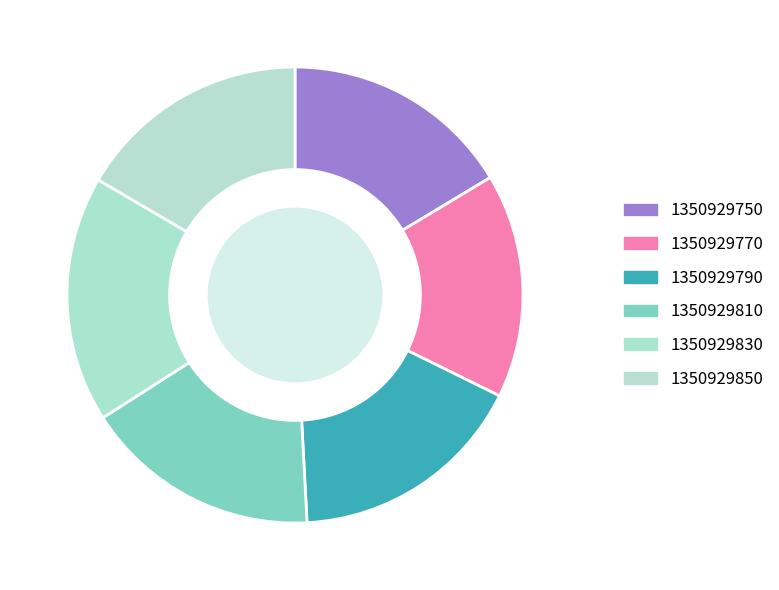

To the nearest percent, what is the difference between the largest and smallest slice percentages?

2%